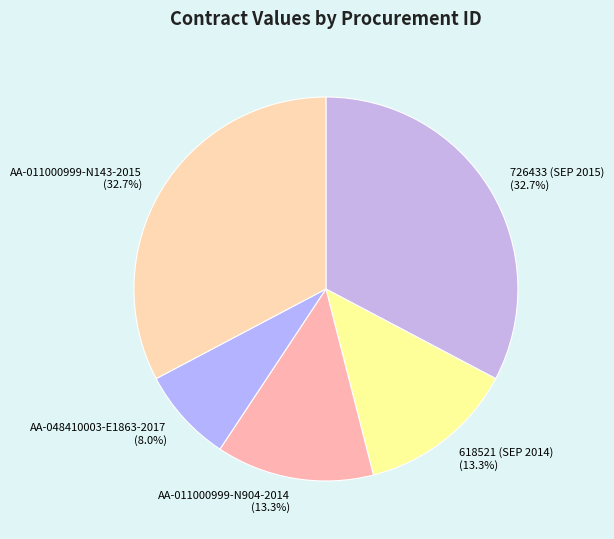

Between AA-011000999-N904-2014 (13.3%) and AA-011000999-N143-2015 (32.7%), which is larger?

AA-011000999-N143-2015 (32.7%)